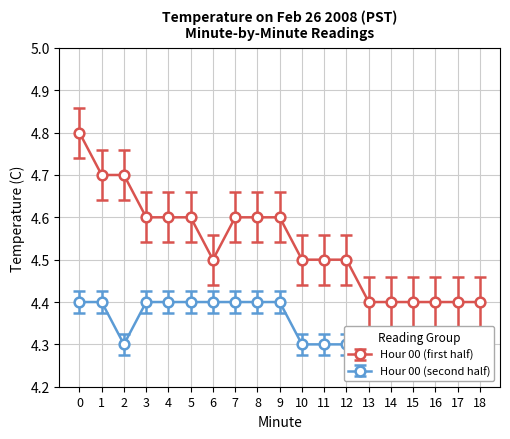

Reading left to right, extract all data points from this chart.

Hour 00 (first half): 4.8	4.7	4.7	4.6	4.6	4.6	4.5	4.6	4.6	4.6	4.5	4.5	4.5	4.4	4.4	4.4	4.4	4.4	4.4
Hour 00 (second half): 4.4	4.4	4.3	4.4	4.4	4.4	4.4	4.4	4.4	4.4	4.3	4.3	4.3	4.3	4.3	4.3	4.3	4.3	4.3